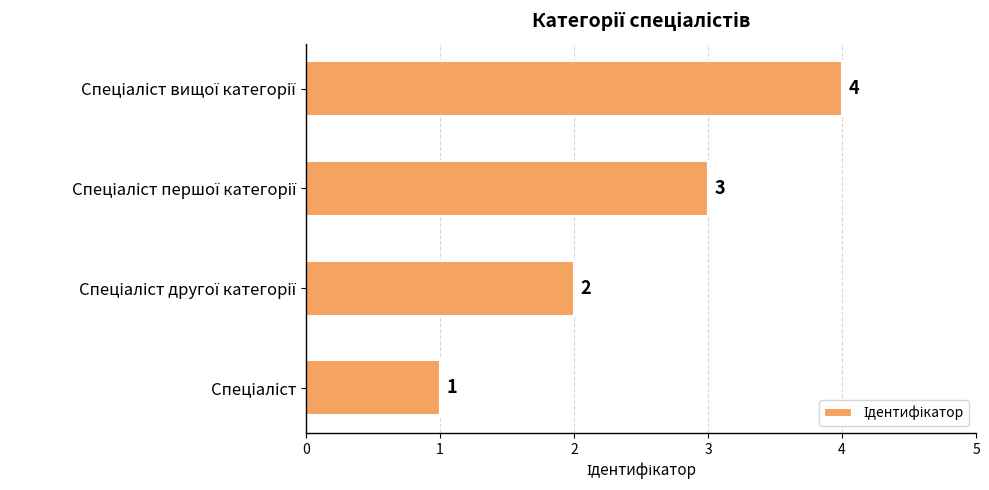

What is the maximum value shown in the chart?

4